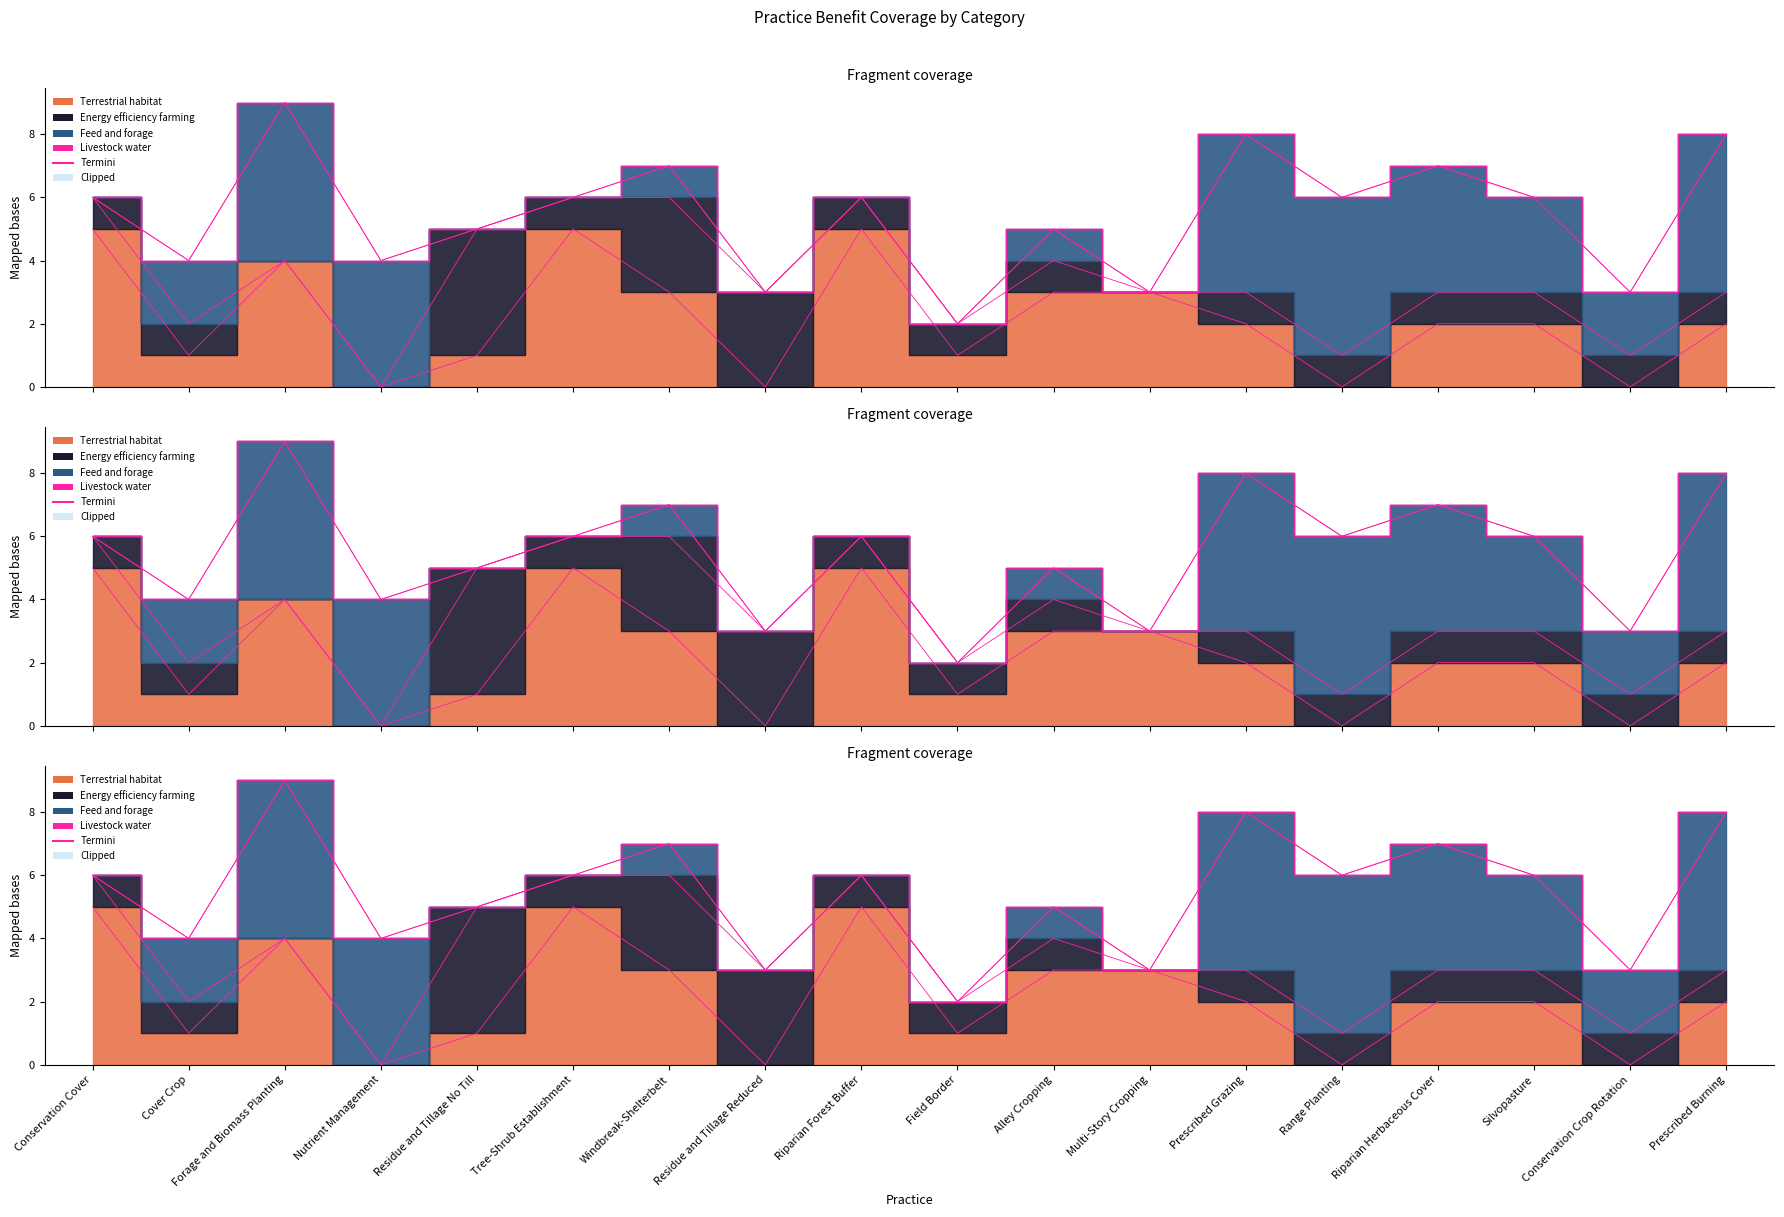

What is the value of the 16th point from the left?

2